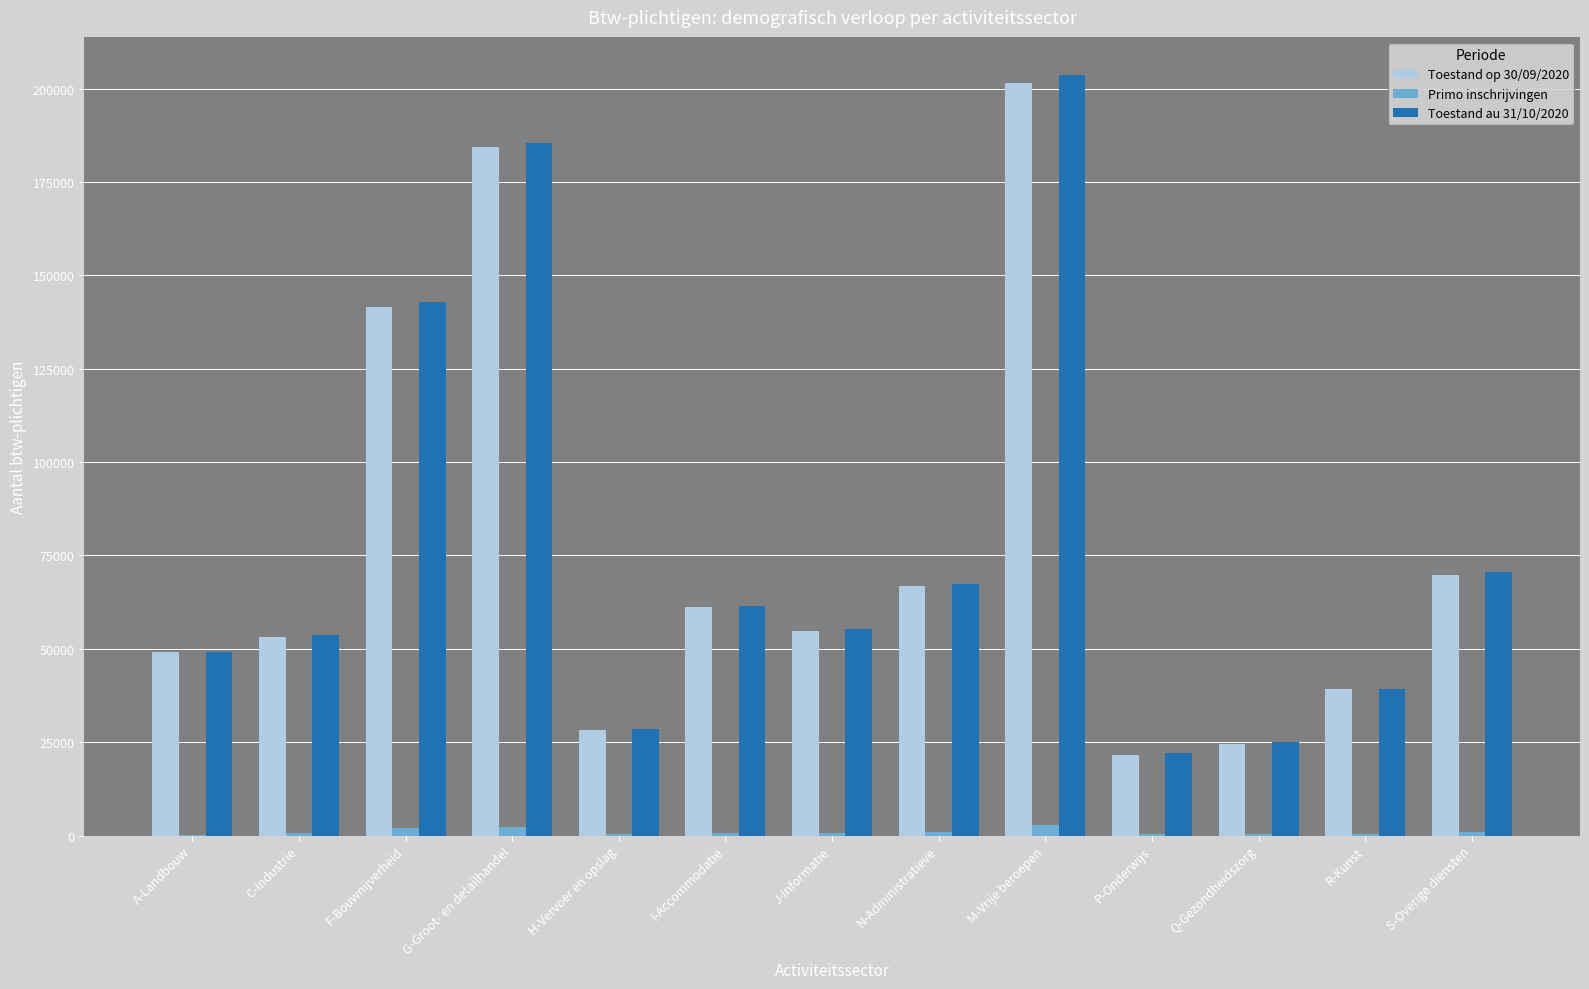

At which label does Toestand au 31/10/2020 first exceed 55269?

F-Bouwnijverheid